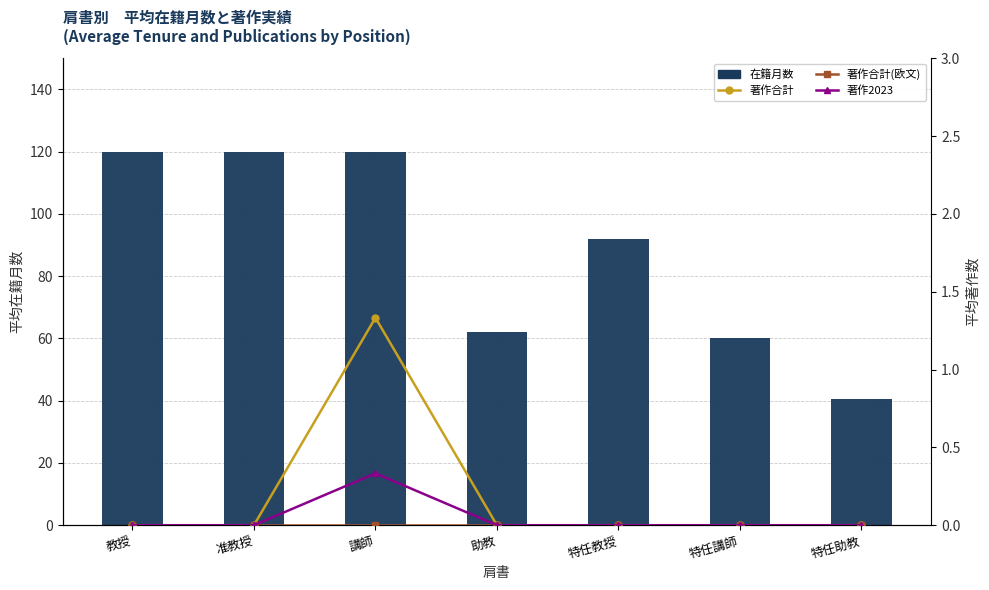

How many data points does each series have?

7